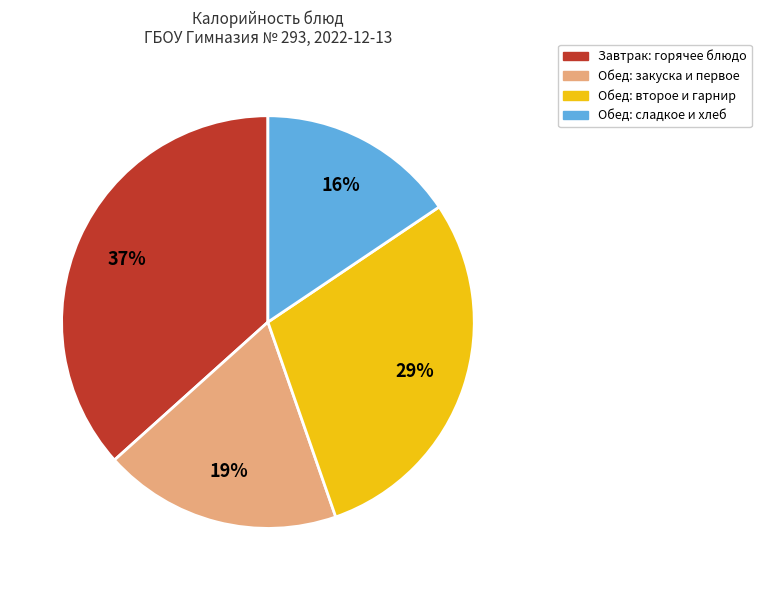

How many slices are in this pie chart?

4